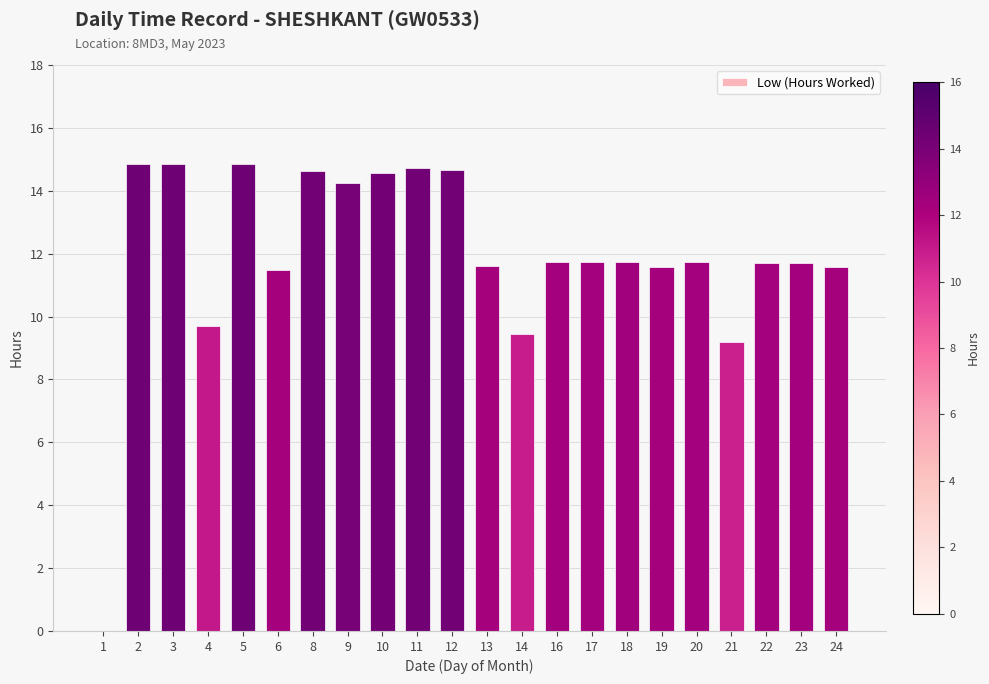

The value at 13 is 18.7. True or false?

False